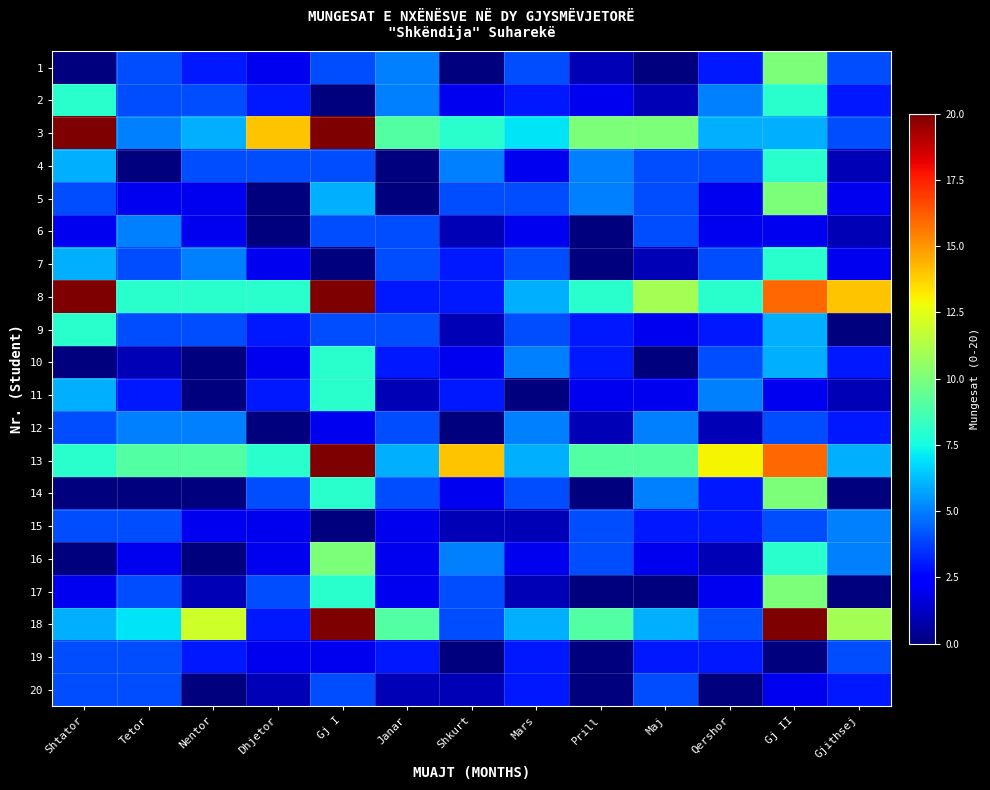

Between Gj II and Gjithsej, which is larger?

Gj II